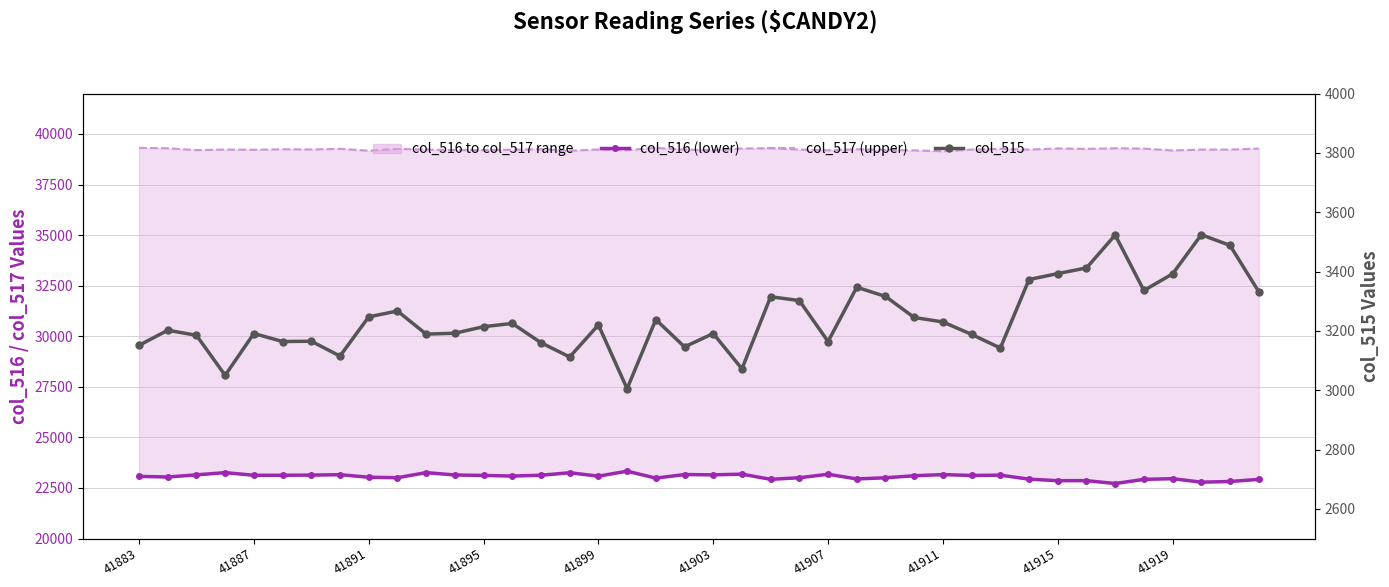

At which label does col_517 (upper) first exceed 39229?

41883